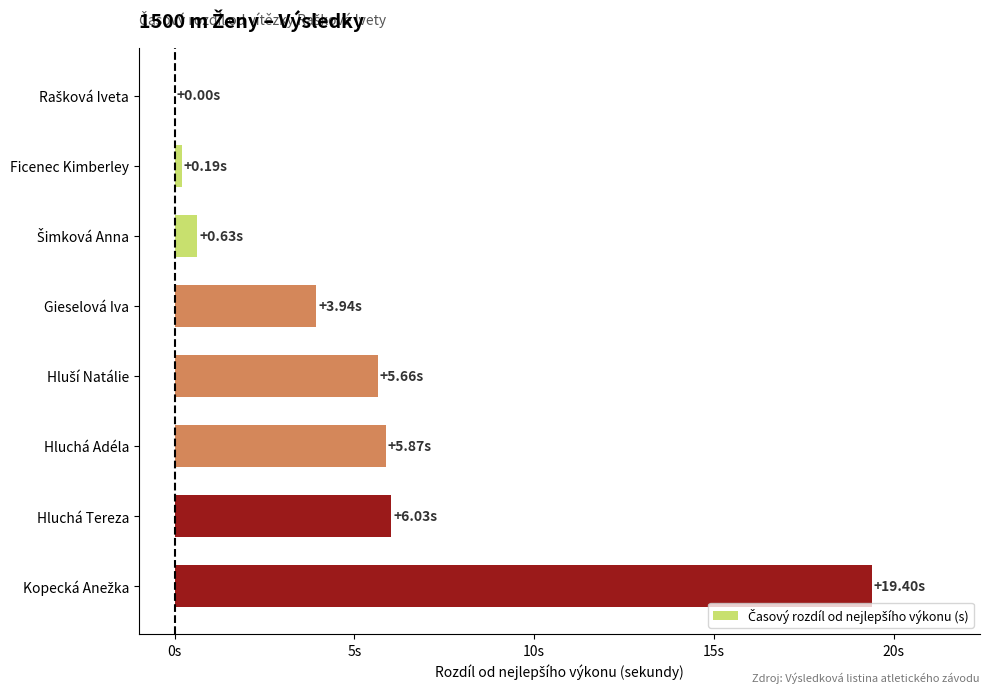

What is the maximum value shown in the chart?

19.4